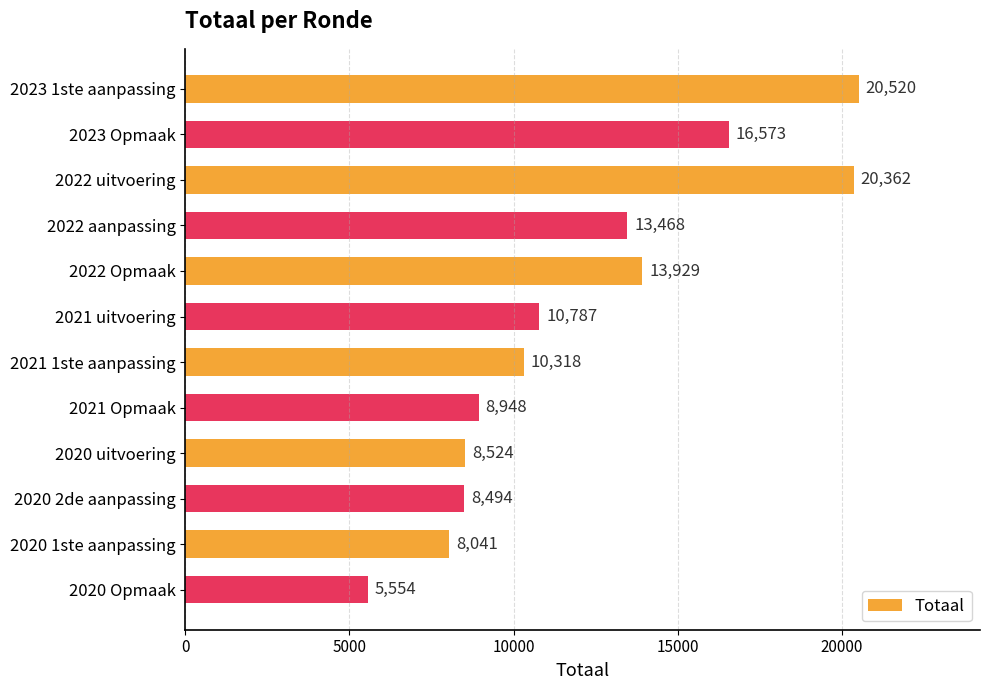

Does the chart contain stacked bars?

No